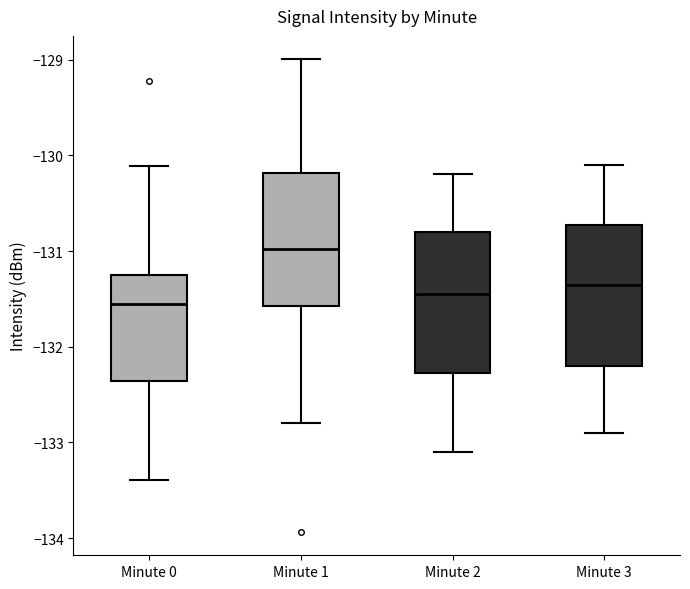

Which box's median line is the lowest?

Minute 0